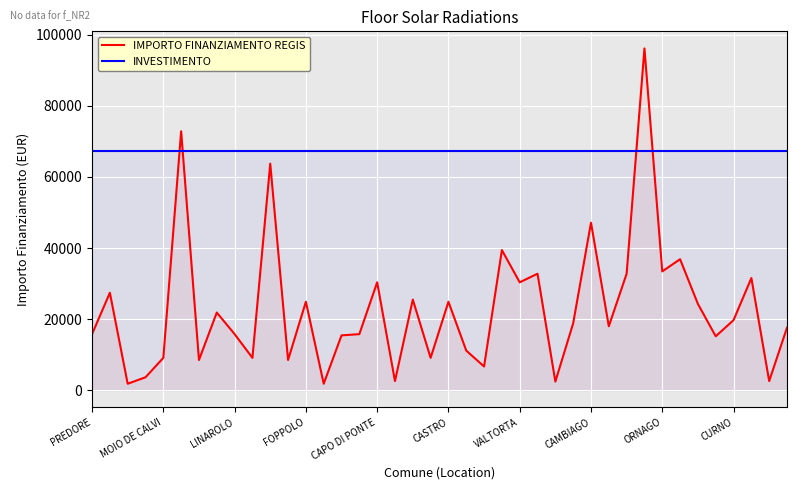

Count the number of categories in the chart.

40